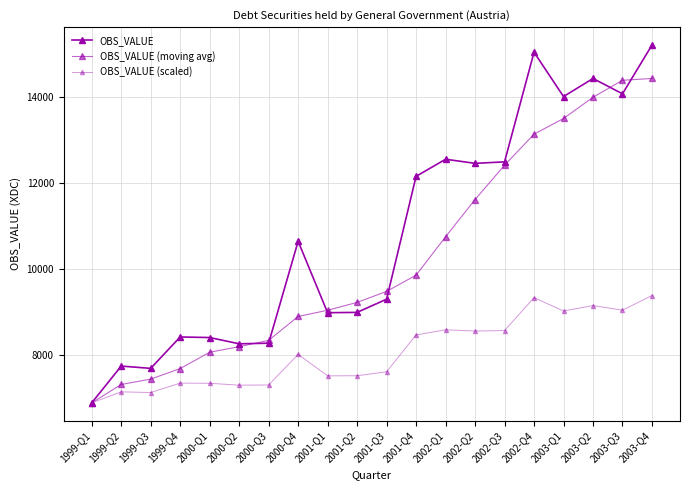

True or false: OBS_VALUE (moving avg) and OBS_VALUE (scaled) cross at least once.

False